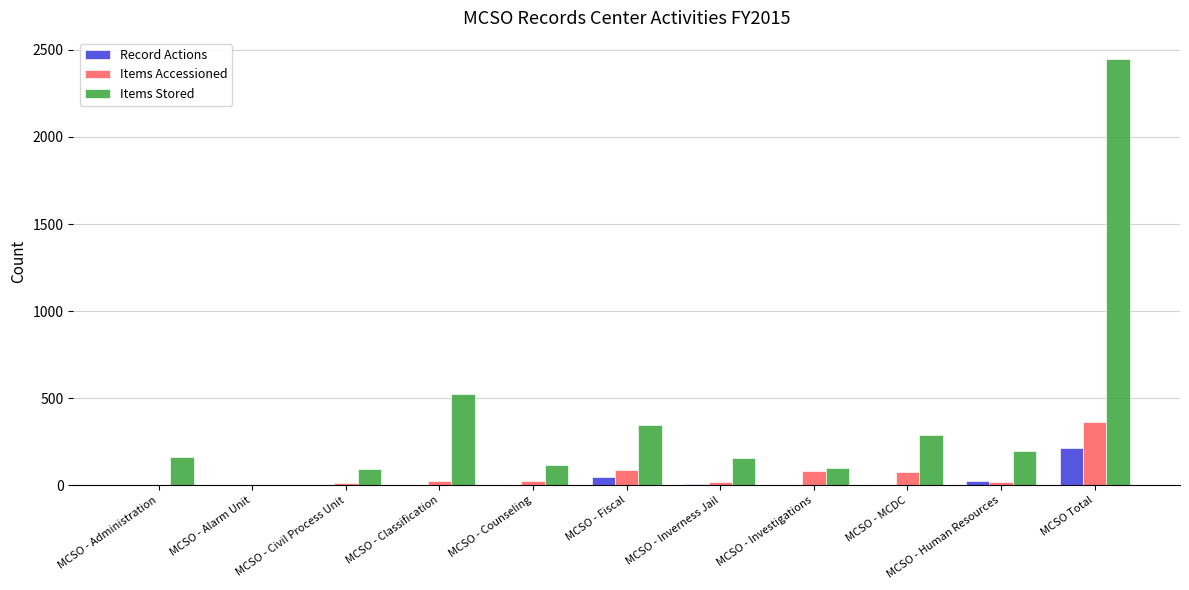

How many series are shown in this chart?

3